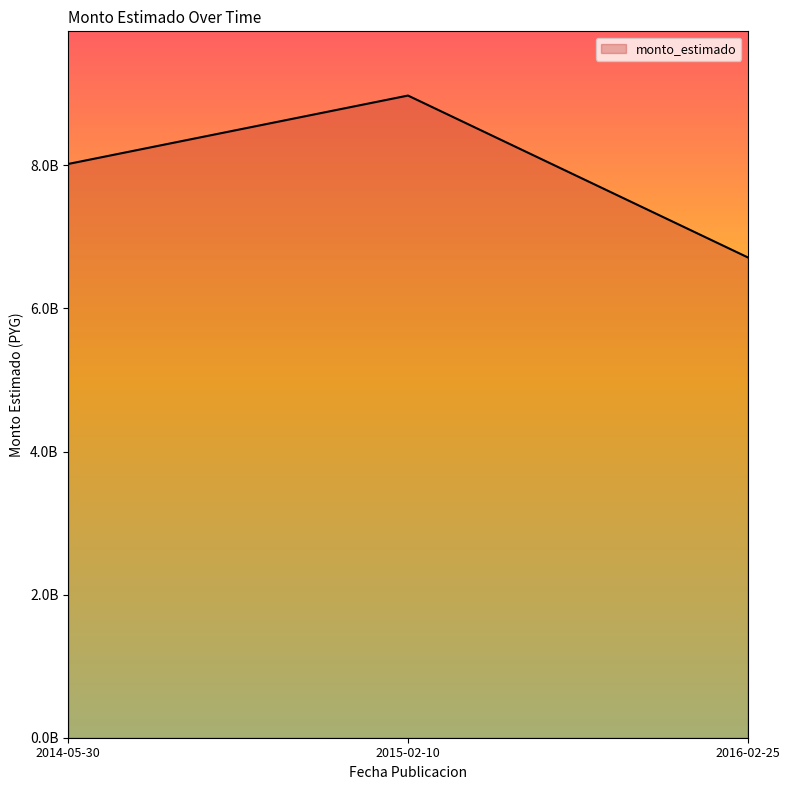

What is the greatest value displayed?

8976000000